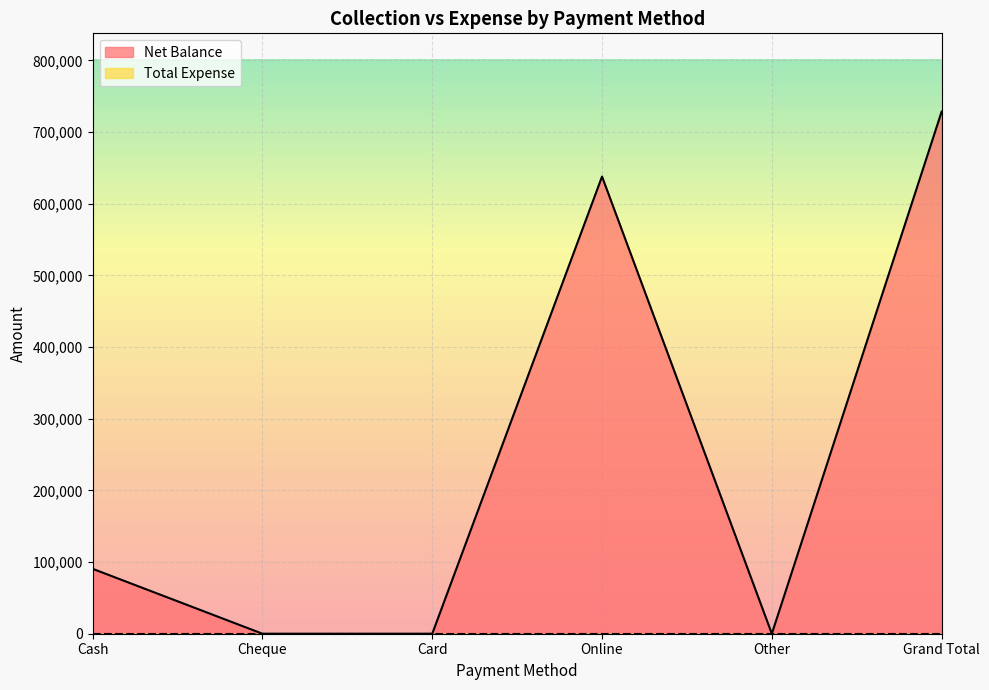

Between Cheque and Other, which is larger?

Cheque